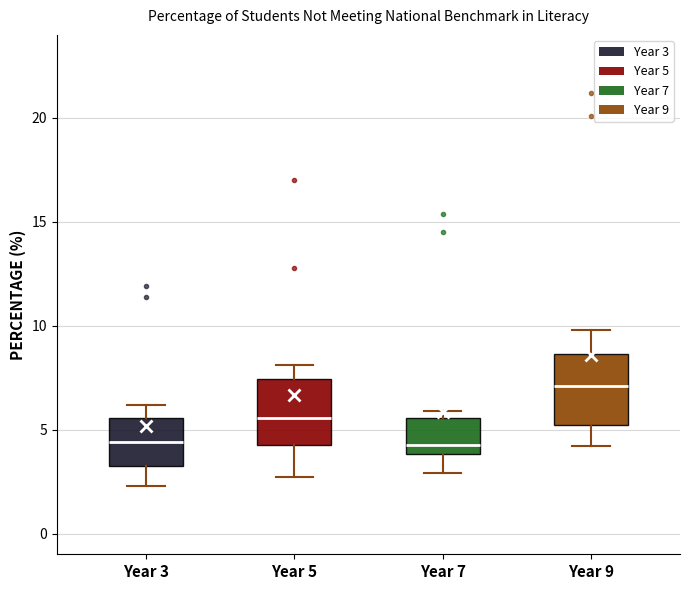

Reading left to right, read every box against the y-axis: the position of its median line, the range the box covers, and the ends of its whiskers. The values are not printed on the chart, so give them approximately, as read against the axis.

Year 3: median 4.5, box 3.5 to 5.5, whiskers 2.5 to 6.0
Year 5: median 5.5, box 4.5 to 7.5, whiskers 2.5 to 8.0
Year 7: median 4.5, box 4.0 to 5.5, whiskers 3.0 to 6.0
Year 9: median 7.0, box 5.0 to 8.5, whiskers 4.0 to 10.0